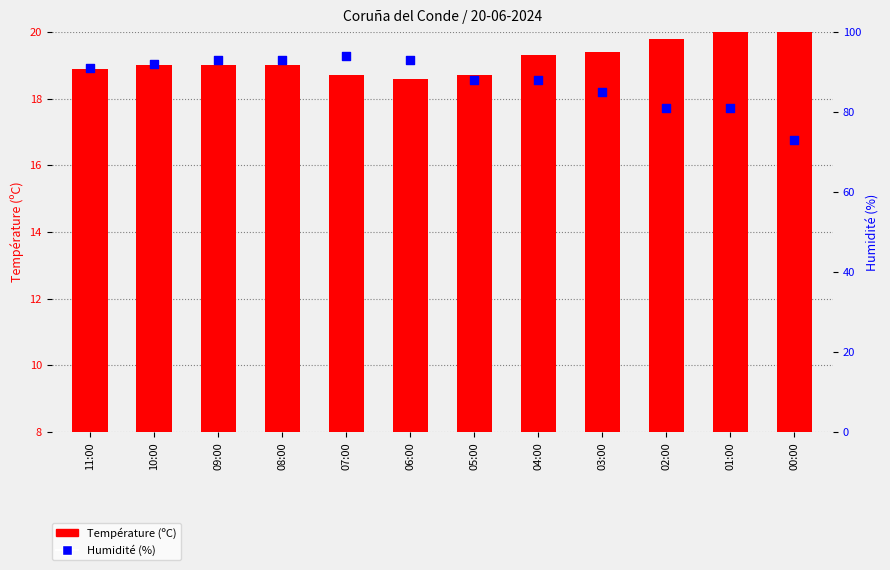

What are all the series names shown in the legend?

Température (ºC), Humidité (%)